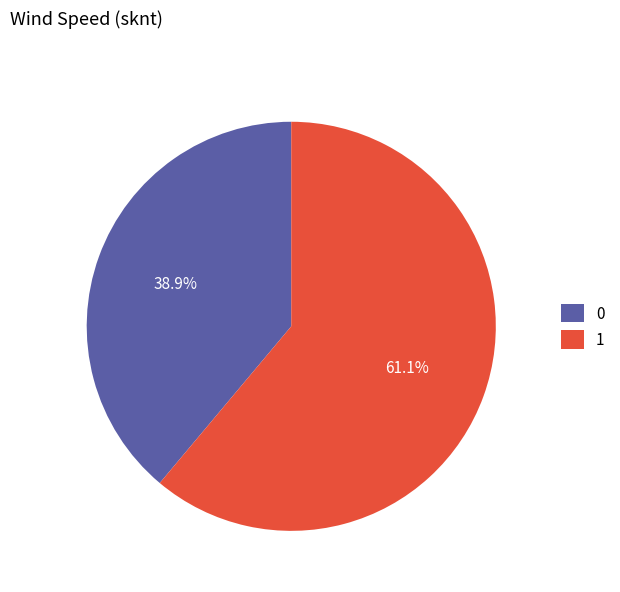

How many slices are in this pie chart?

2